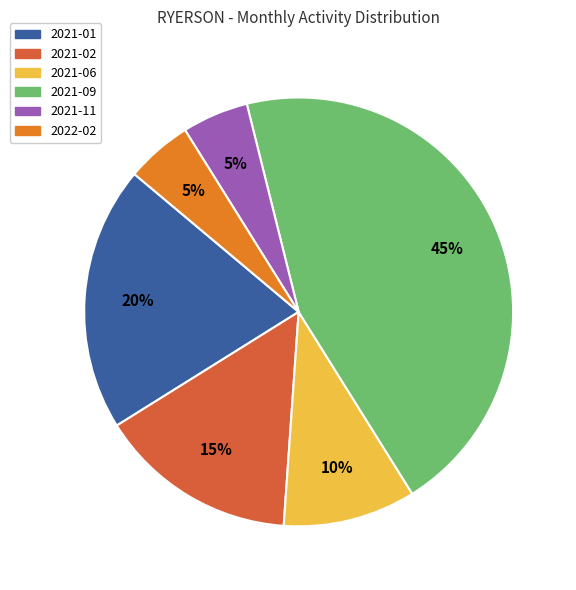

The 2021-11 slice represents 13% of the pie. True or false?

False